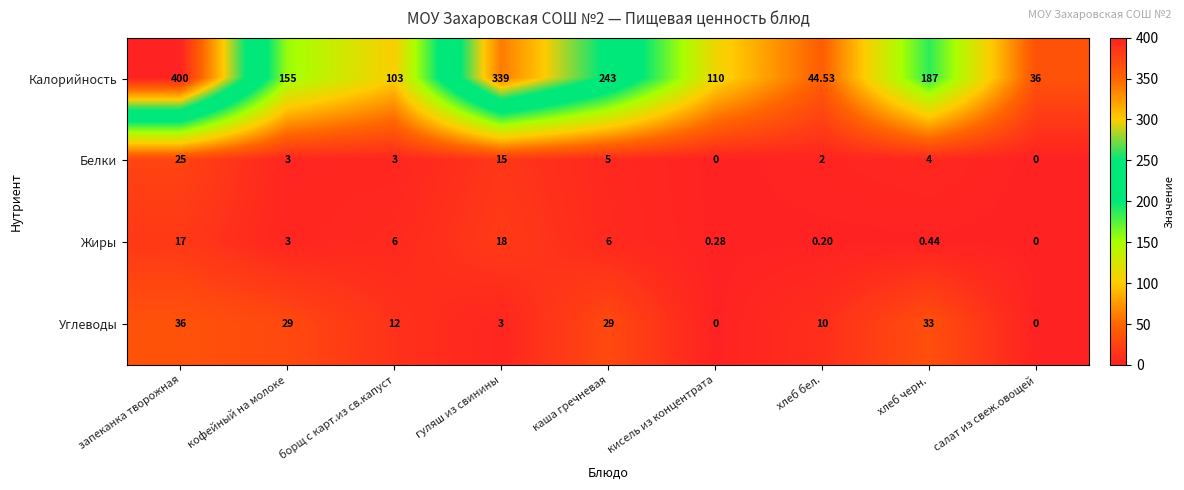

At how many categories does at least one series exceed 381?

1